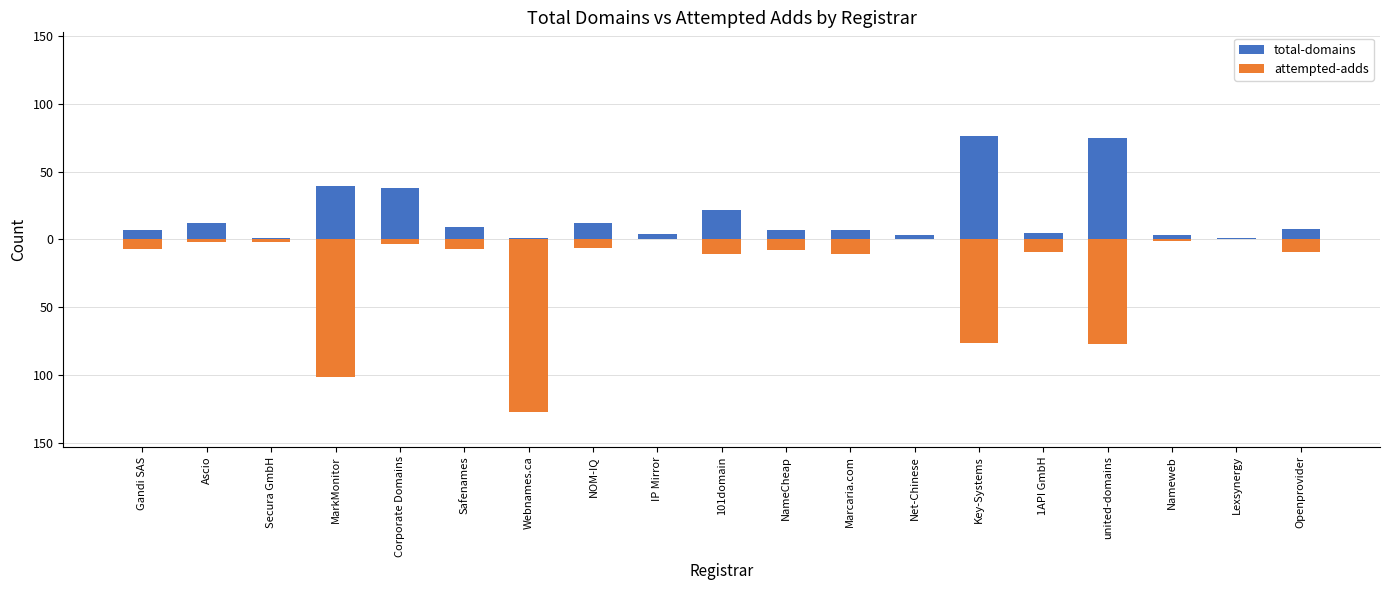

List the series in order of their peak value, highest first.

total-domains, attempted-adds